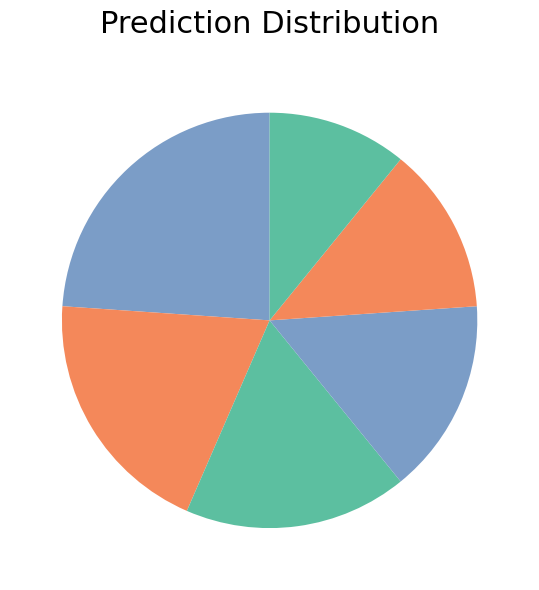

How many segments does this pie chart have?

6